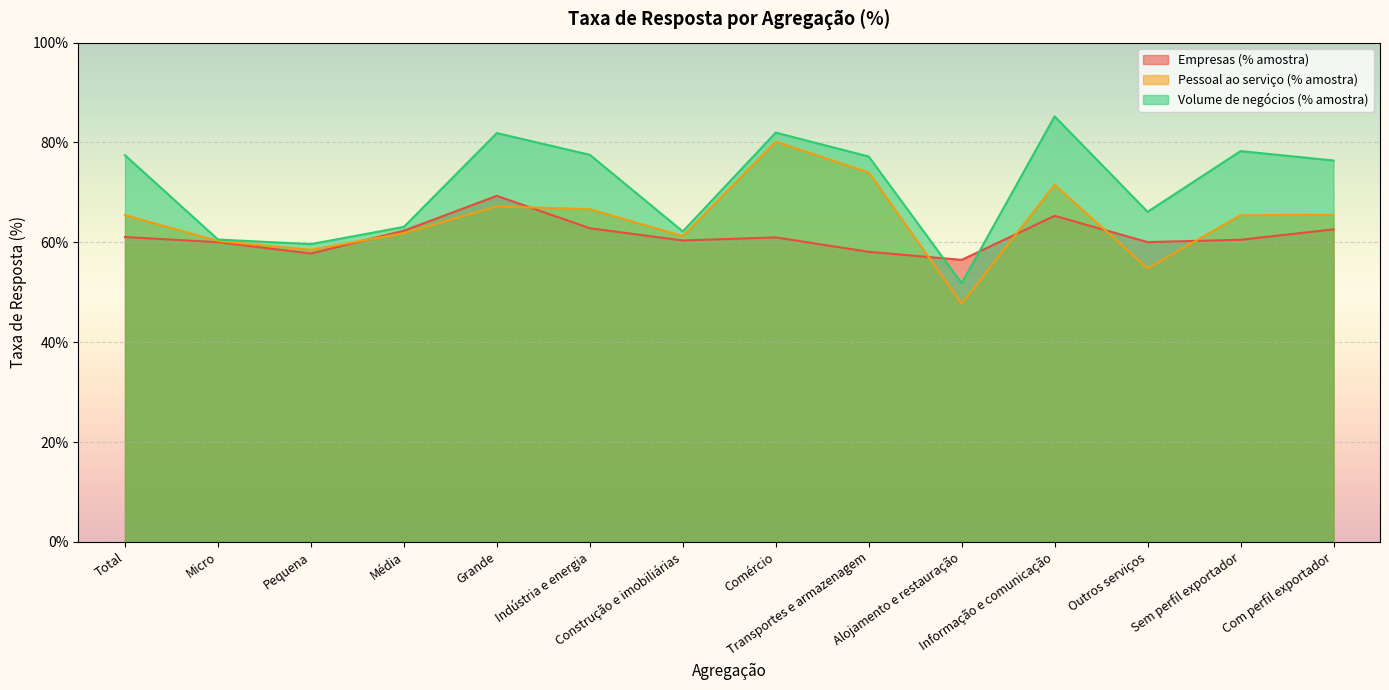

At which category does Volume de negócios (% amostra) reach its first local peak?

Grande